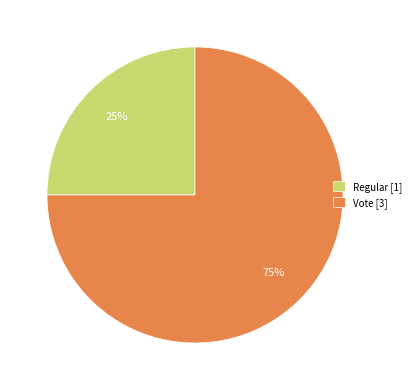

Which slice represents more than half of the pie?

Vote